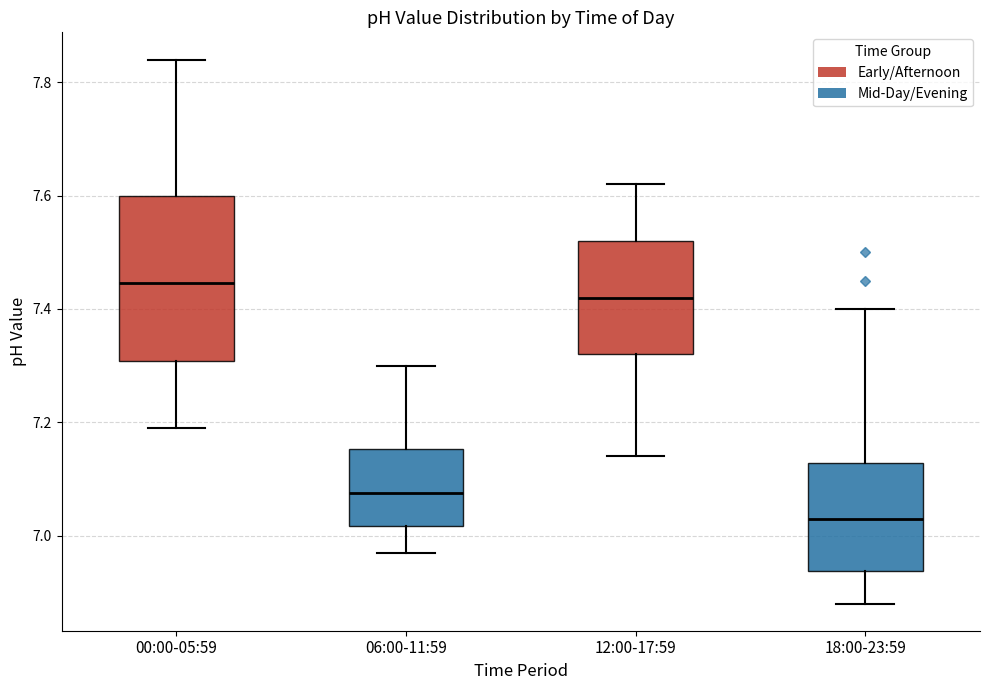

Which box is the tallest, from its lower edge to its upper edge?

00:00-05:59